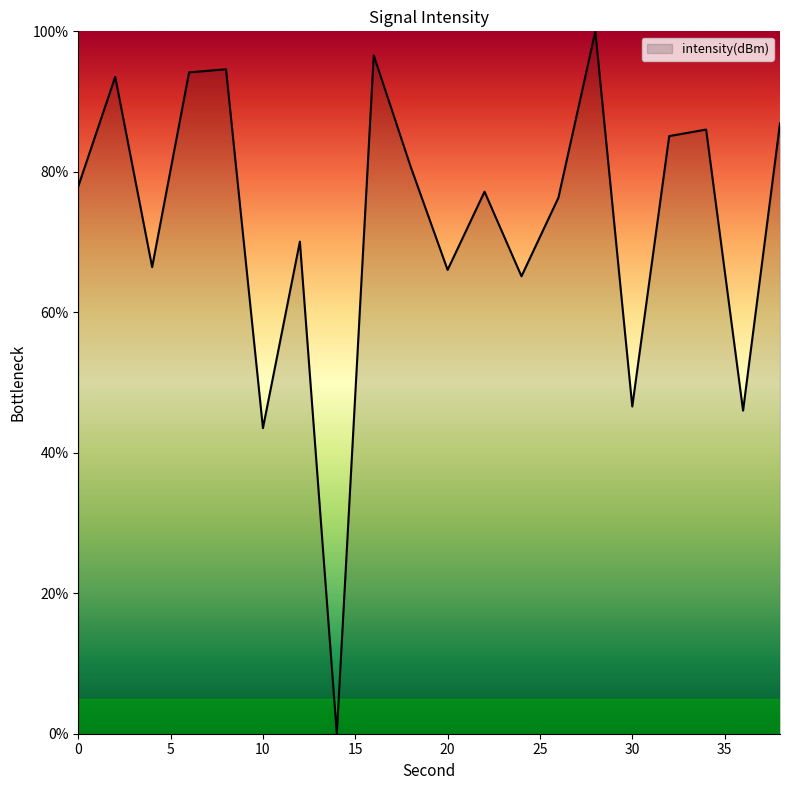

How many interior local valleys (lower than both neighbors) does the data have?

7